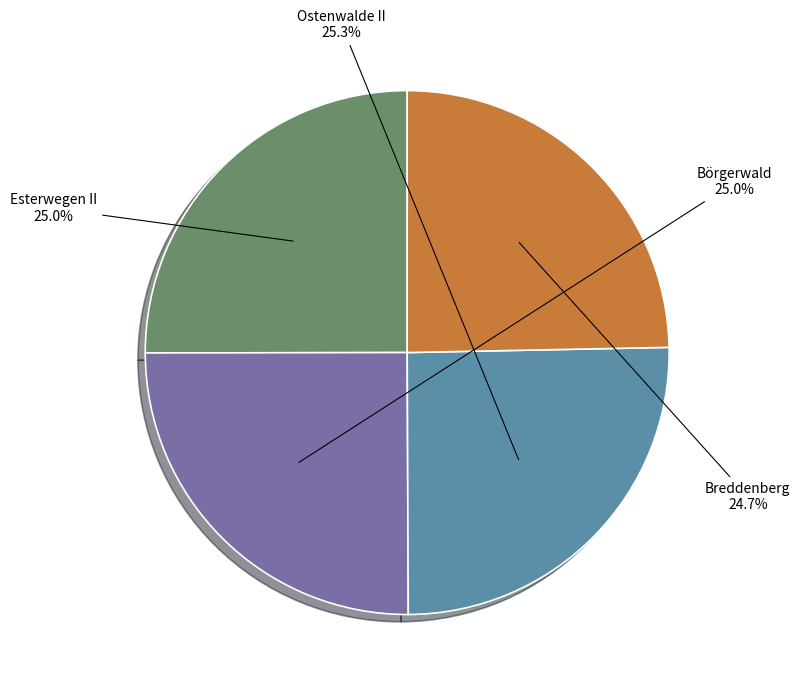

Is there a majority slice in this chart?

No